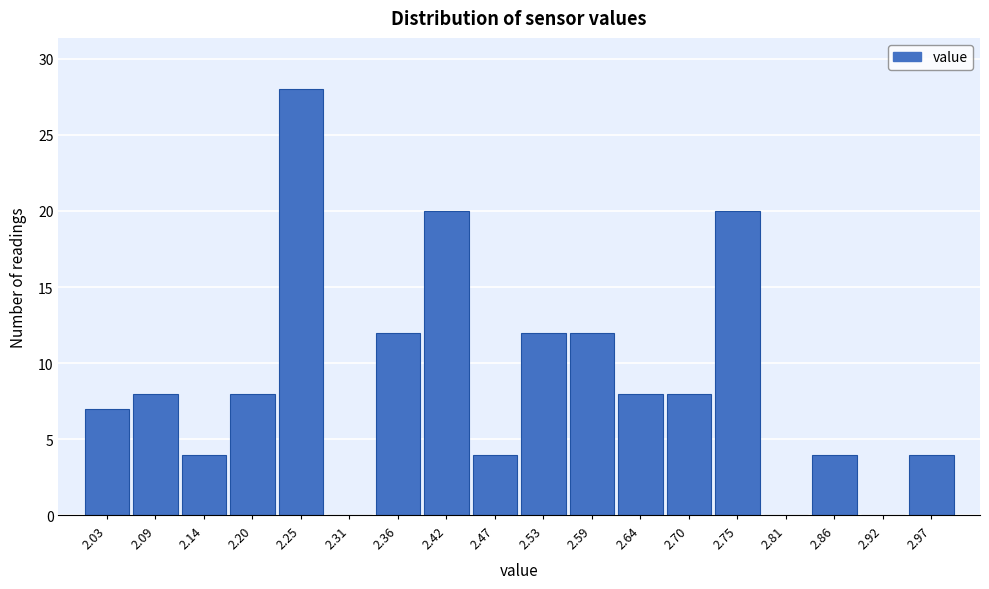

Reading left to right, transcribe all the data shown in this chart.

2.03=7	2.09=8	2.14=4	2.20=8	2.25=28	2.31=0	2.36=12	2.42=20	2.47=4	2.53=12	2.59=12	2.64=8	2.70=8	2.75=20	2.81=0	2.86=4	2.92=0	2.97=4